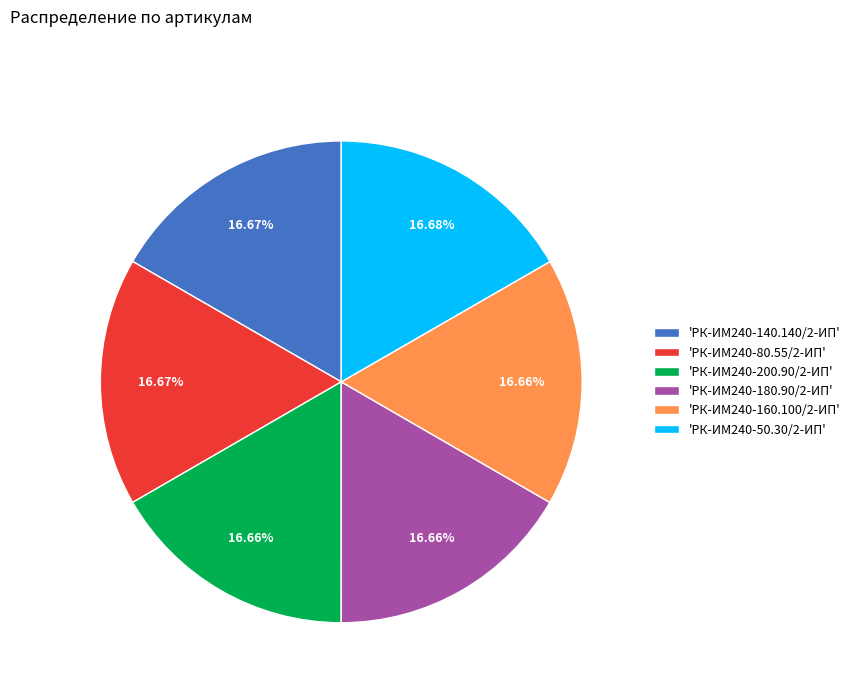

Approximately how many times larger is the value at 'РК-ИМ240-50.30/2-ИП' compared to 'РК-ИМ240-80.55/2-ИП'?

1.0